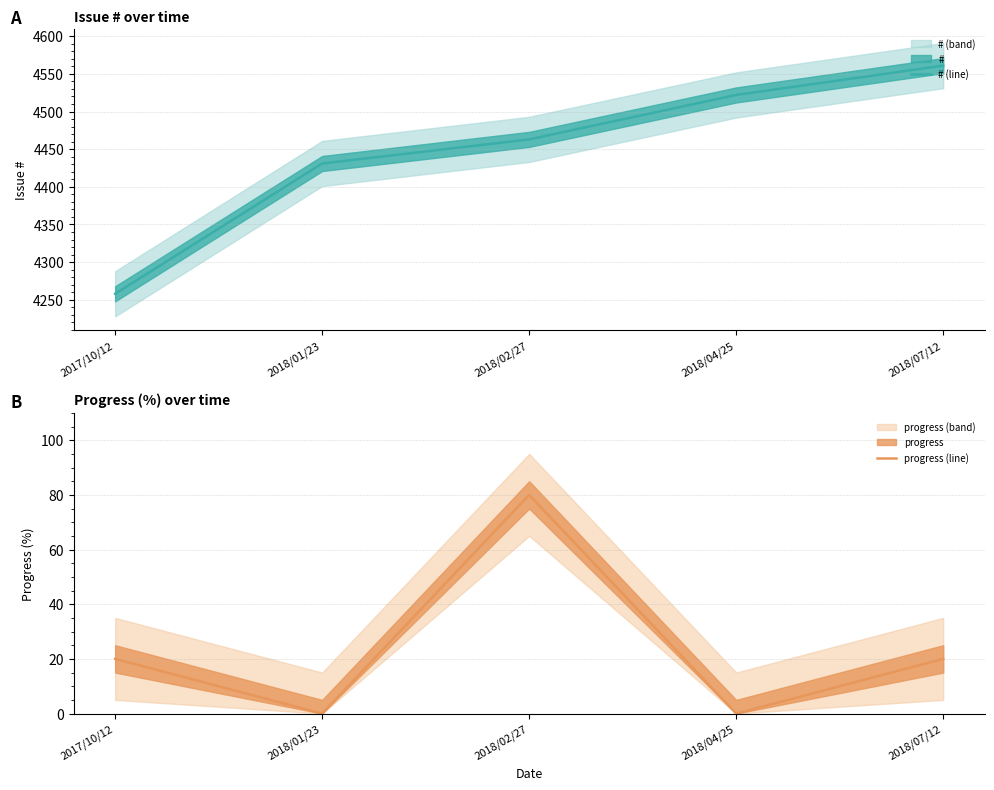

List the series in order of their overall mean, highest first.

# (line), progress (line)